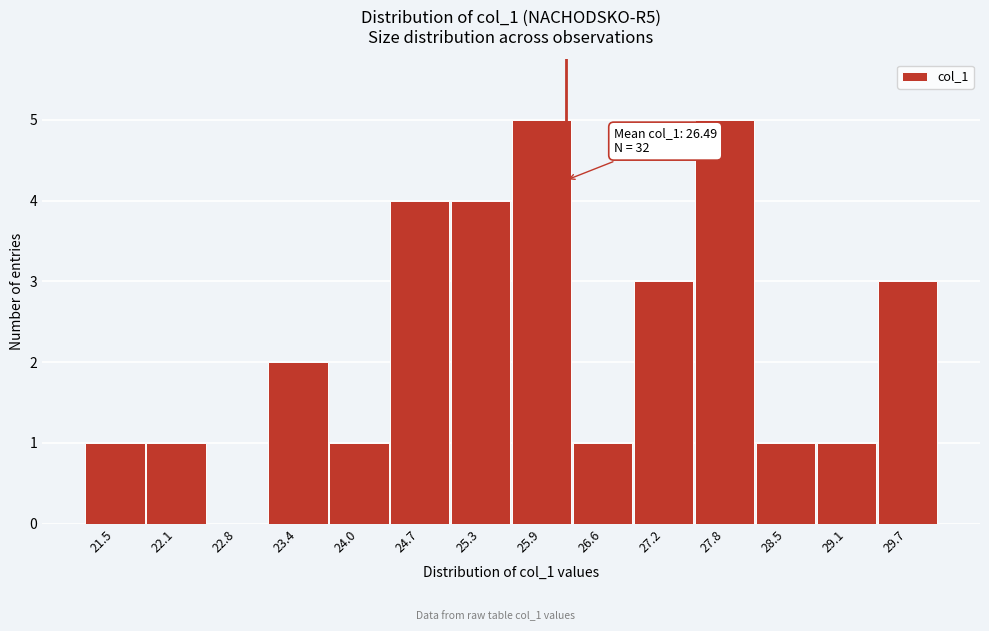

Reading right to left, extract all data points from this chart.

29.7=3	29.1=1	28.5=1	27.8=5	27.2=3	26.6=1	25.9=5	25.3=4	24.7=4	24.0=1	23.4=2	22.8=0	22.1=1	21.5=1